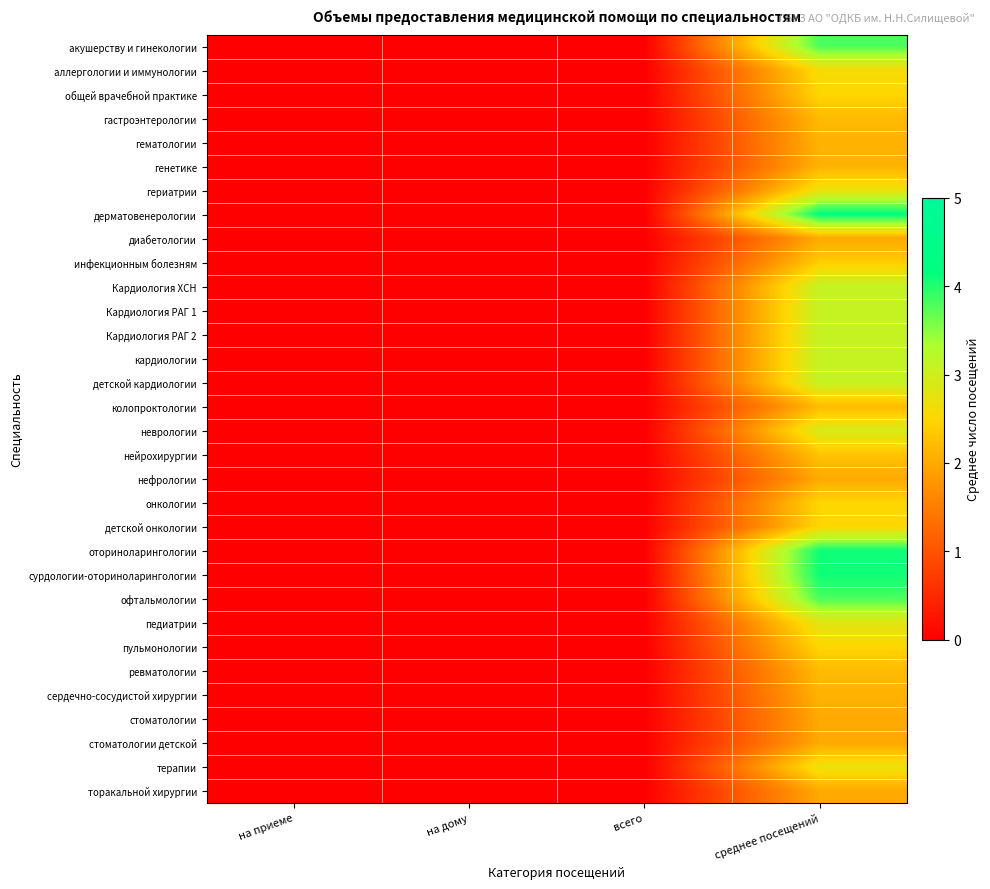

What is the total value across all series at среднее посещений?

86.8